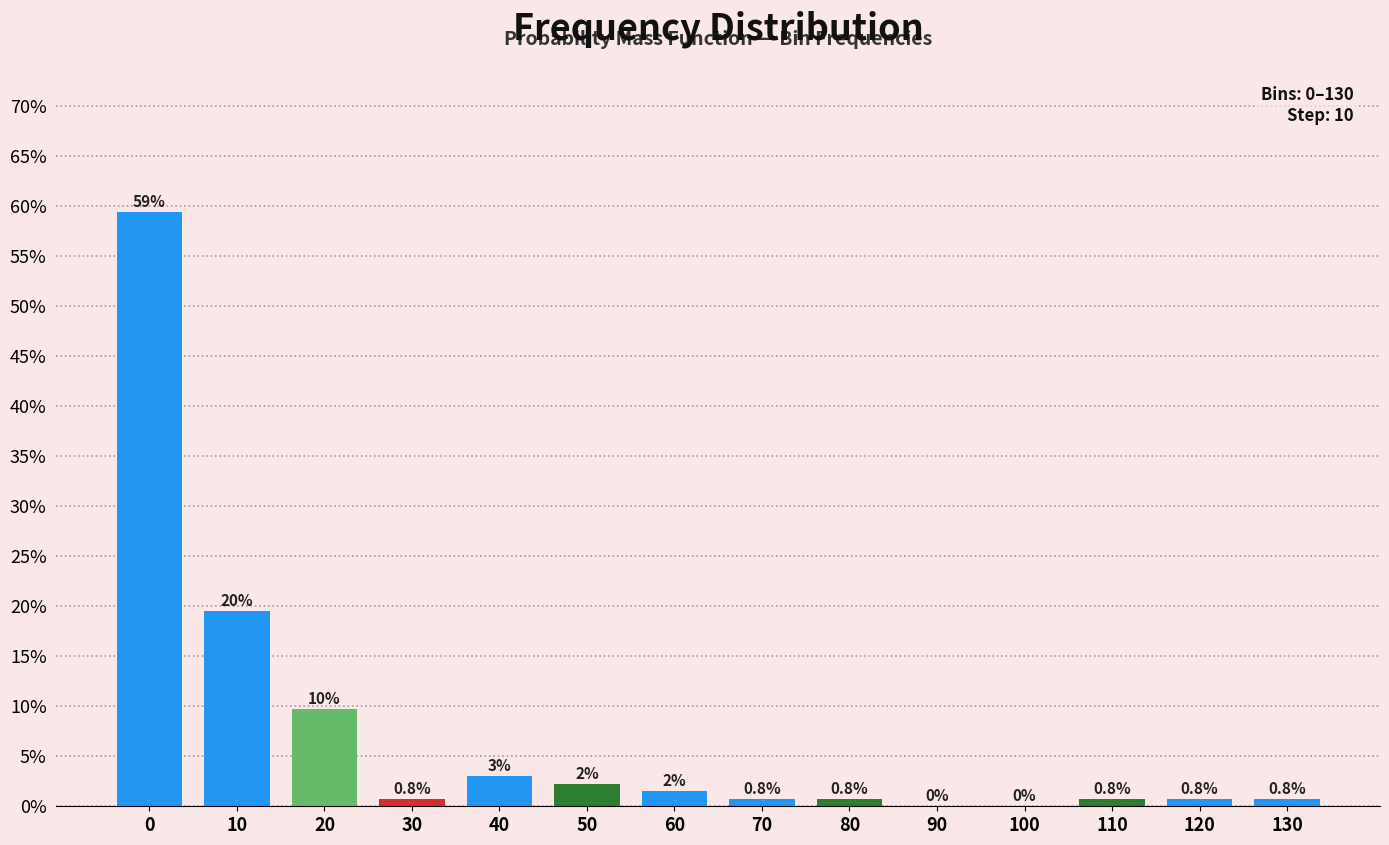

Rank the categories by value from lowest to highest.

90, 100, 30, 70, 80, 110, 120, 130, 60, 50, 40, 20, 10, 0